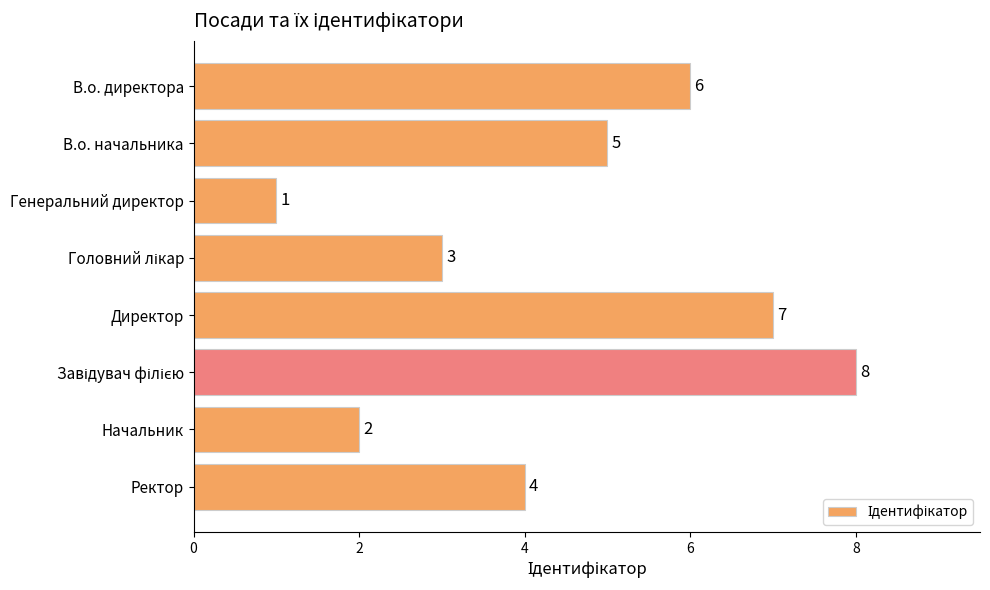

The chart shows a value of 2 at Генеральний директор. True or false?

False